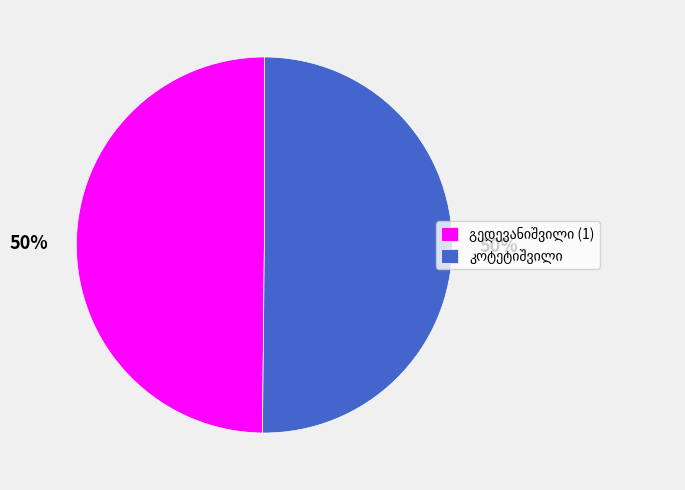

To the nearest percent, what is the average slice percentage?

50%